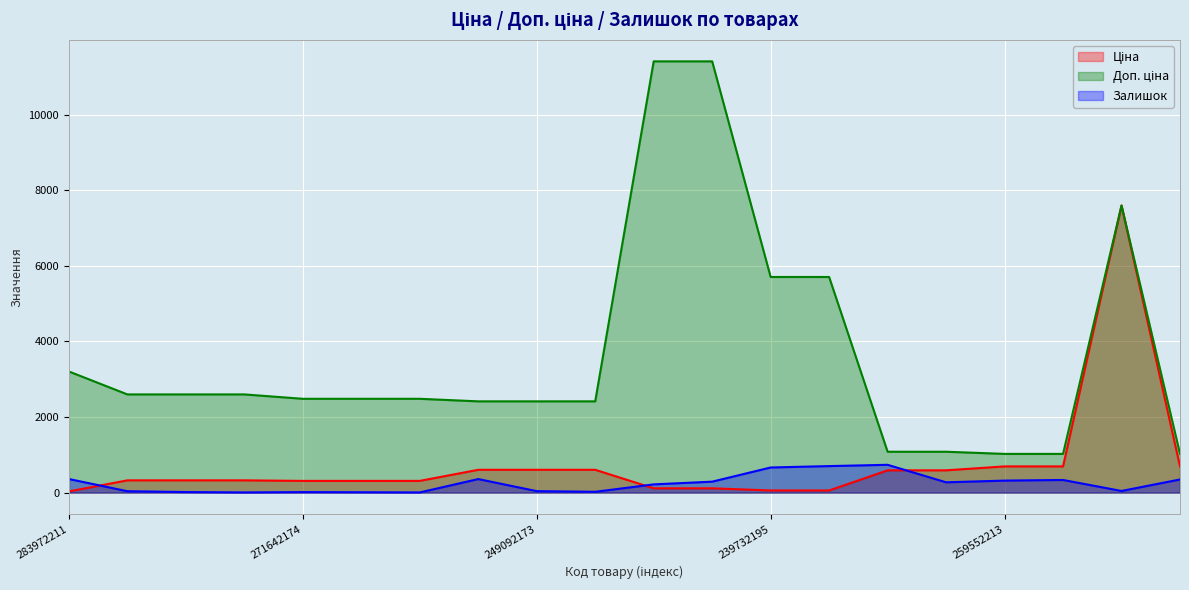

The Доп. ціна series shows 10019.0 at 239732195. True or false?

False